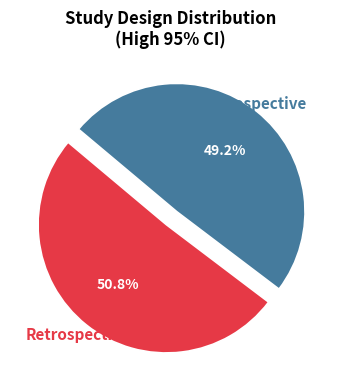

Does any single category account for the majority?

Yes